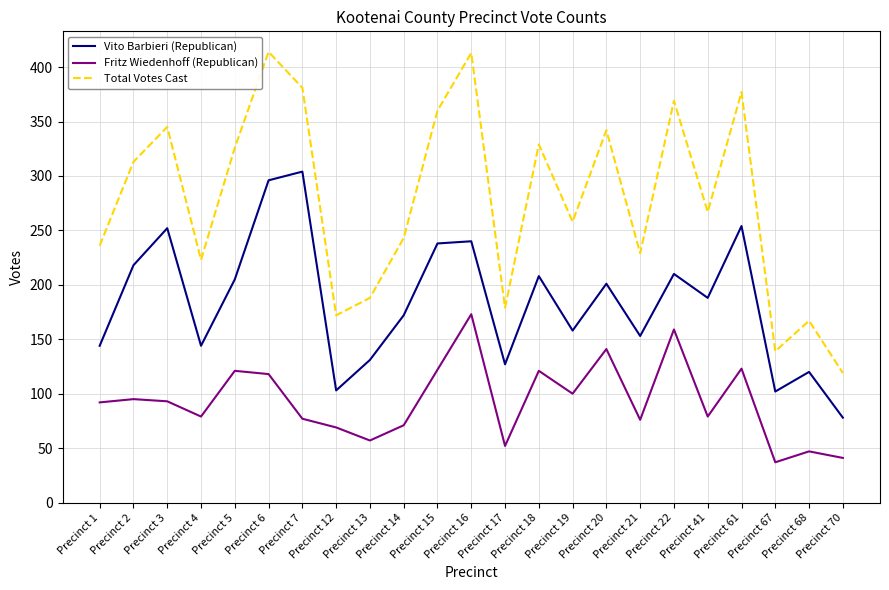

What is the sum of all Vito Barbieri (Republican) values?

4246